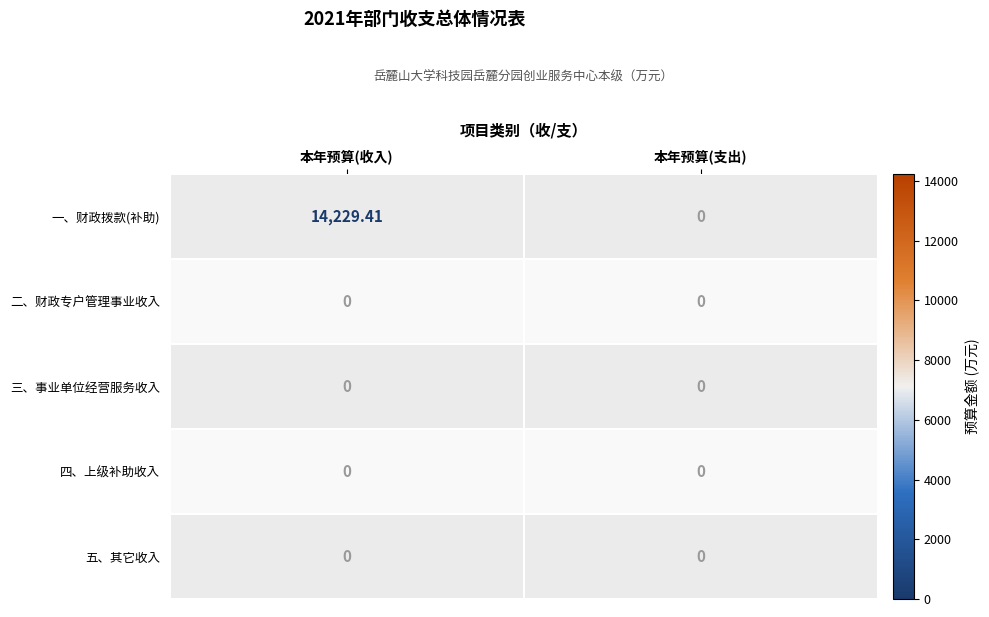

At which category is the sum across all series the highest?

本年预算(收入)